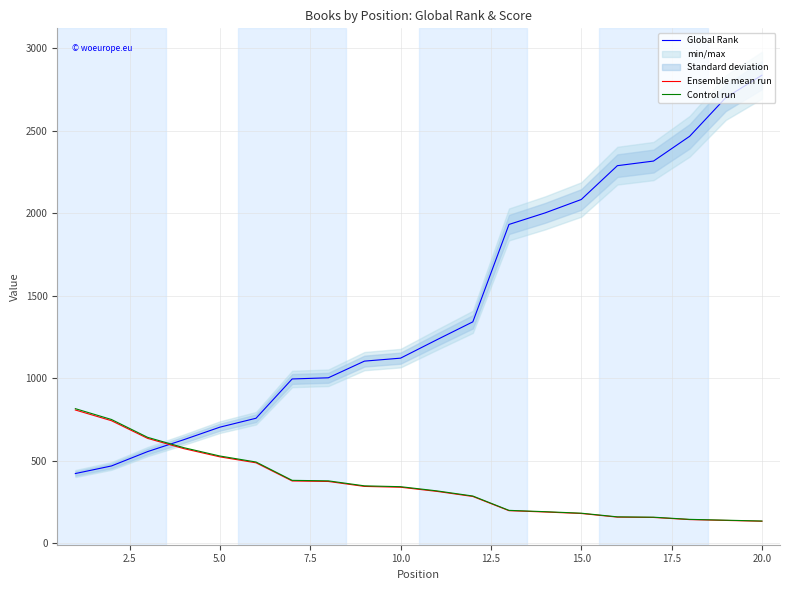

After their last crossing, which series has the higher values: Global Rank or Control run?

Global Rank